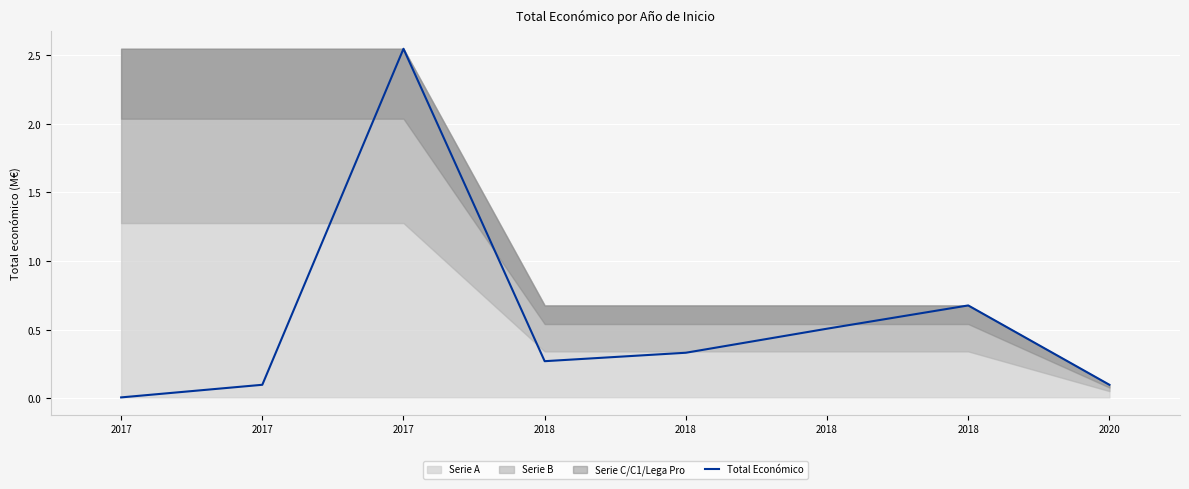

Between 2018 and 2017, which is larger?

2018